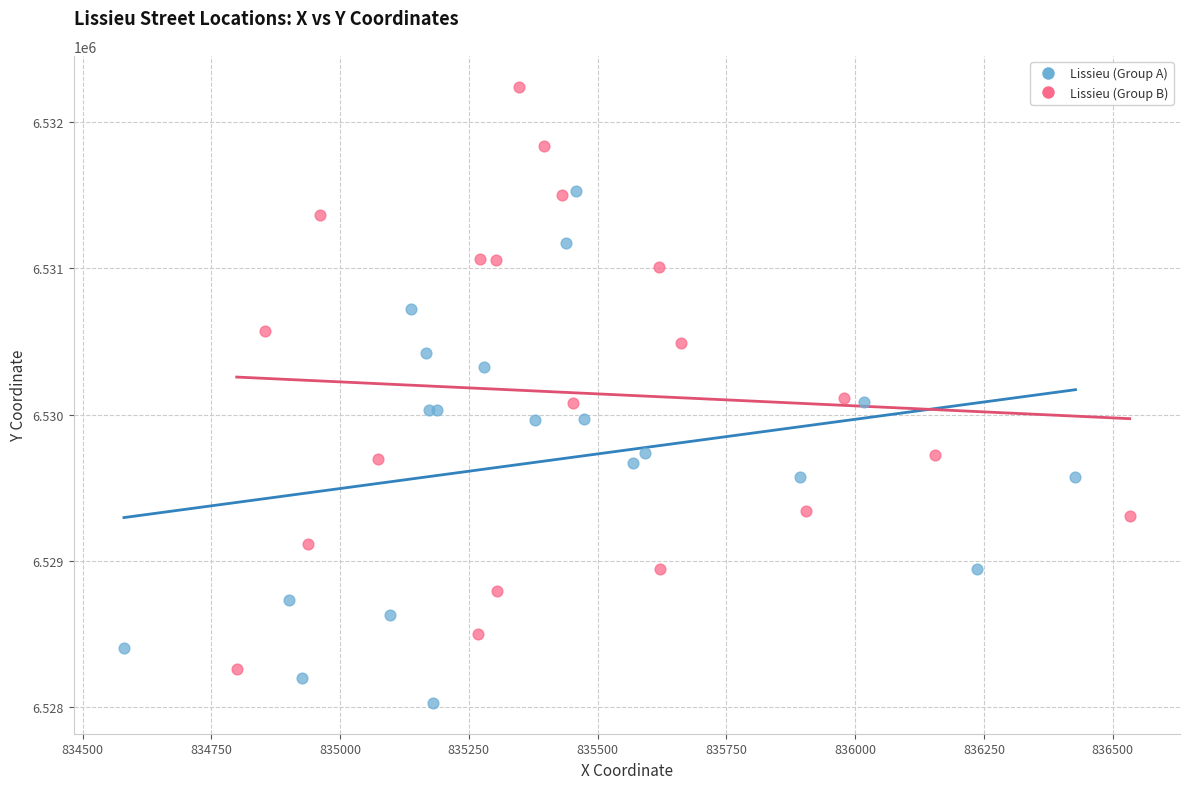

Which series contains the lowest Y value?

Lissieu (Group A)